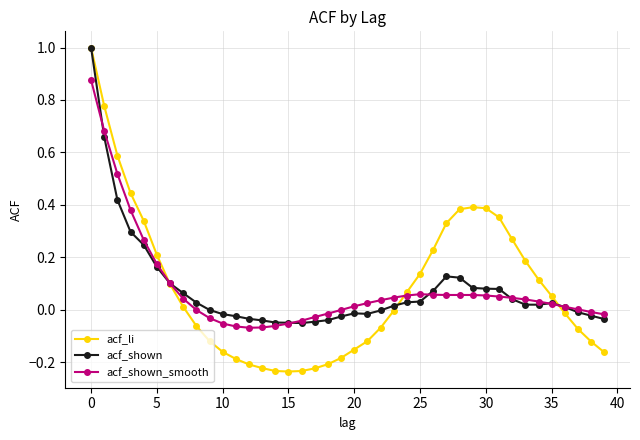

Which series has the widest spread of values?

acf_li